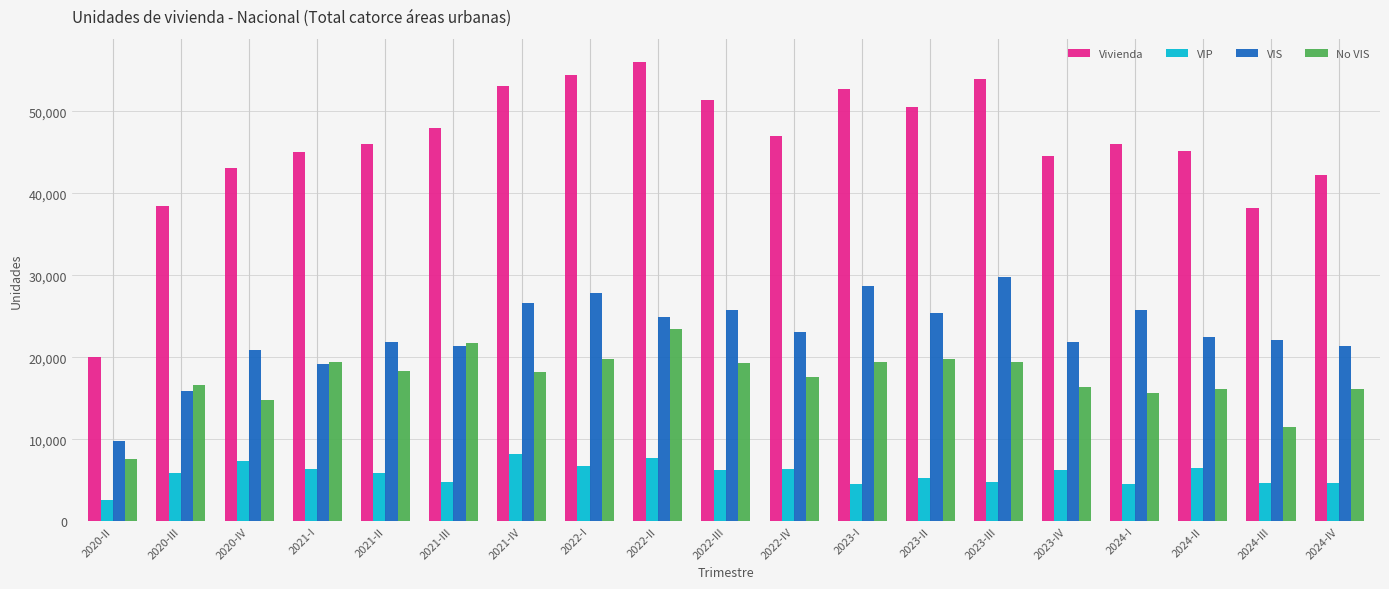

List the series in order of their peak value, highest first.

Vivienda, VIS, No VIS, VIP